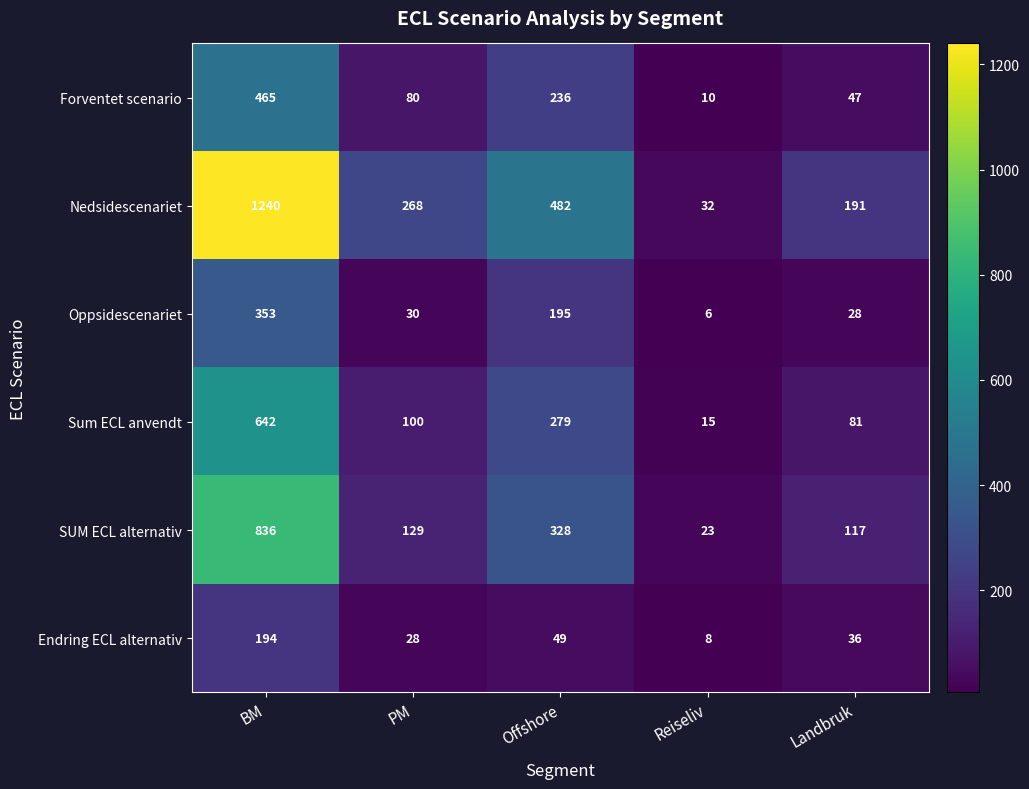

At BM, list the series in order from smallest to largest.

Endring ECL alternativ, Oppsidescenariet, Forventet scenario, Sum ECL anvendt, SUM ECL alternativ, Nedsidescenariet